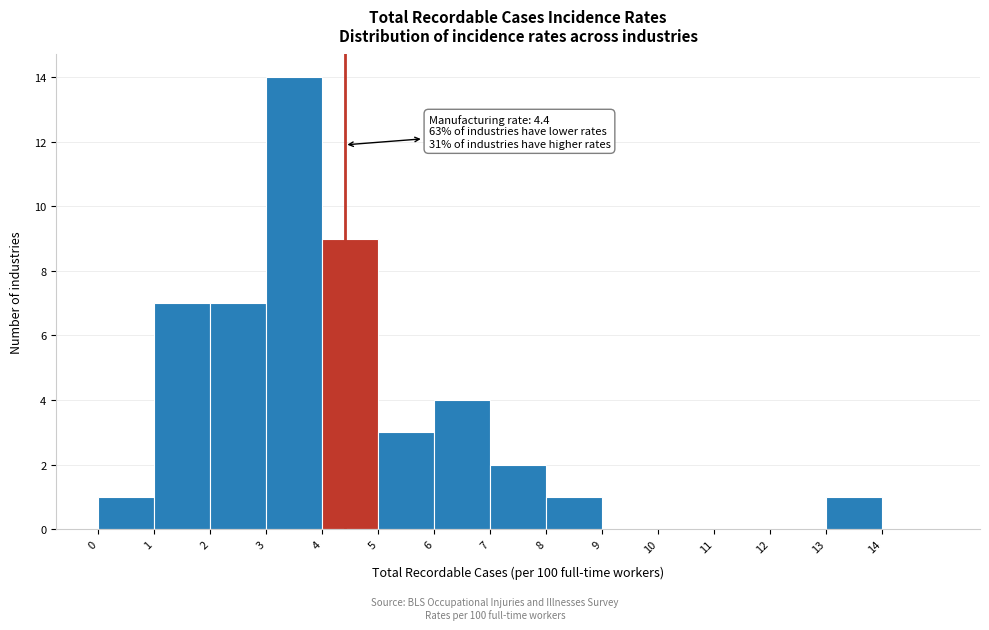

Over which range of the x-axis is the bar tallest?

3 to 4